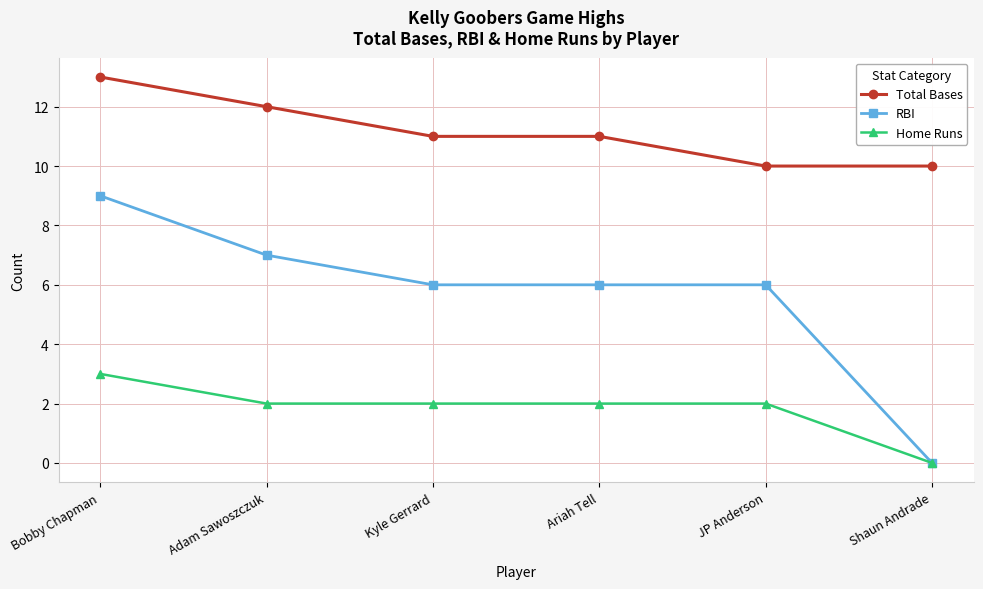

At which category is the sum across all series the highest?

Bobby Chapman